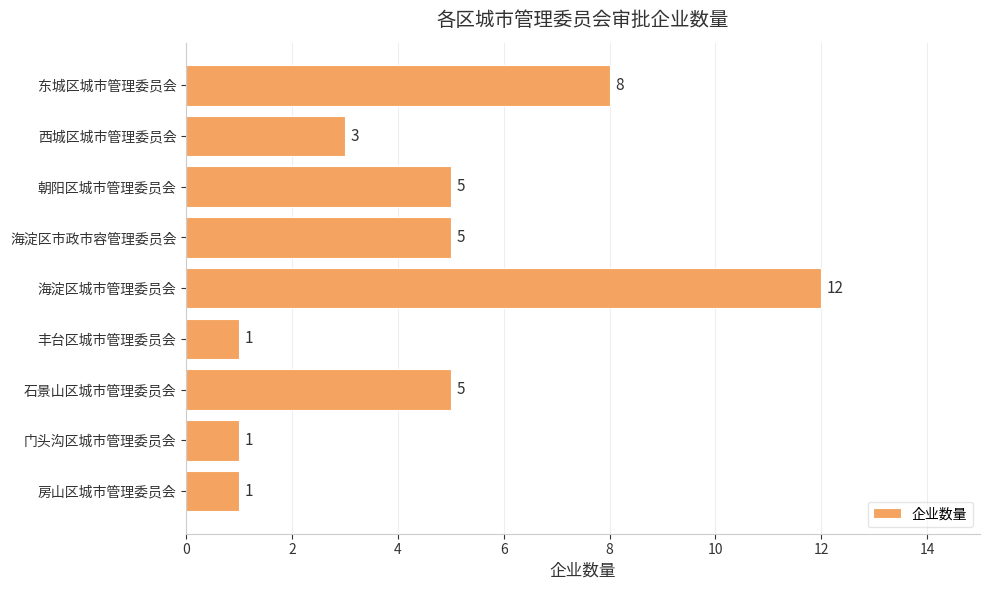

What is the label of the 3rd bar from the top?

朝阳区城市管理委员会